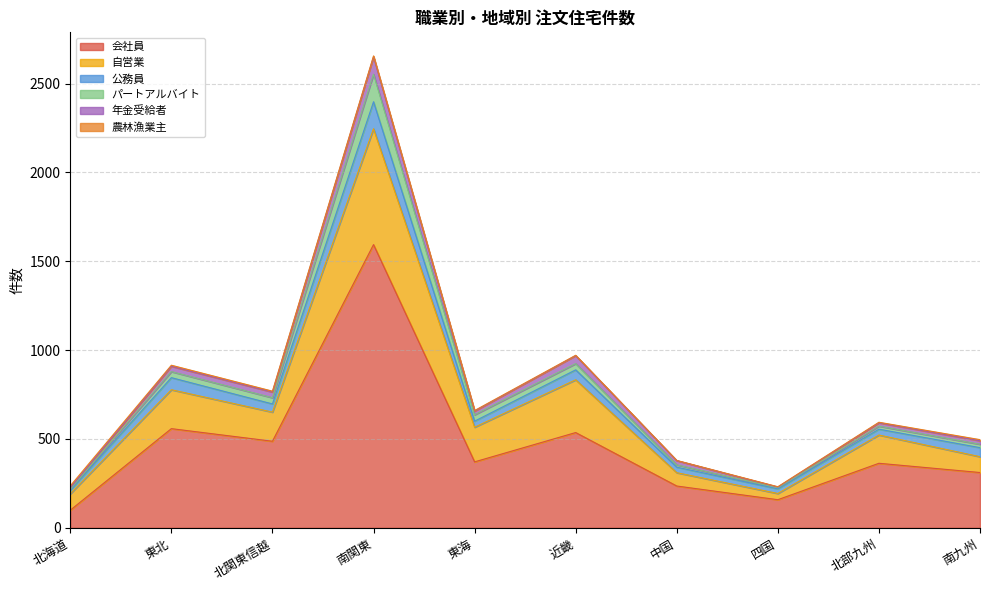

What is the sum of the 会社員 values at 北部九州 and 北海道?

462